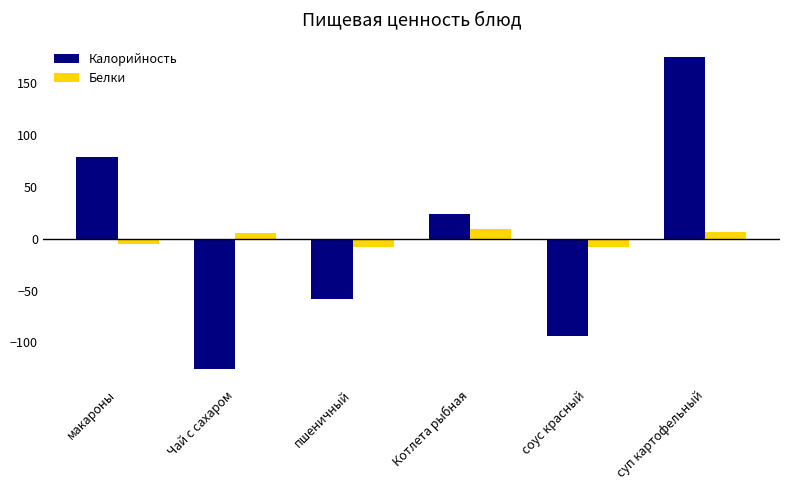

Which category has the lowest value across all series?

Чай с сахаром